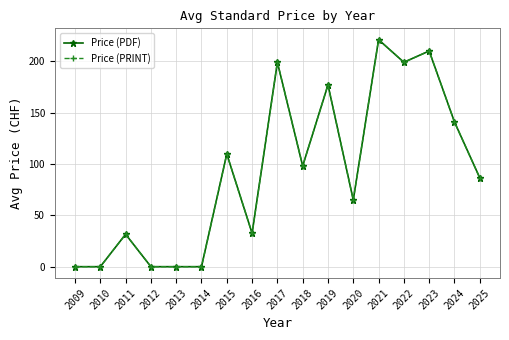

What is the value of the Price (PDF) point at the 3rd from the left?

31.6